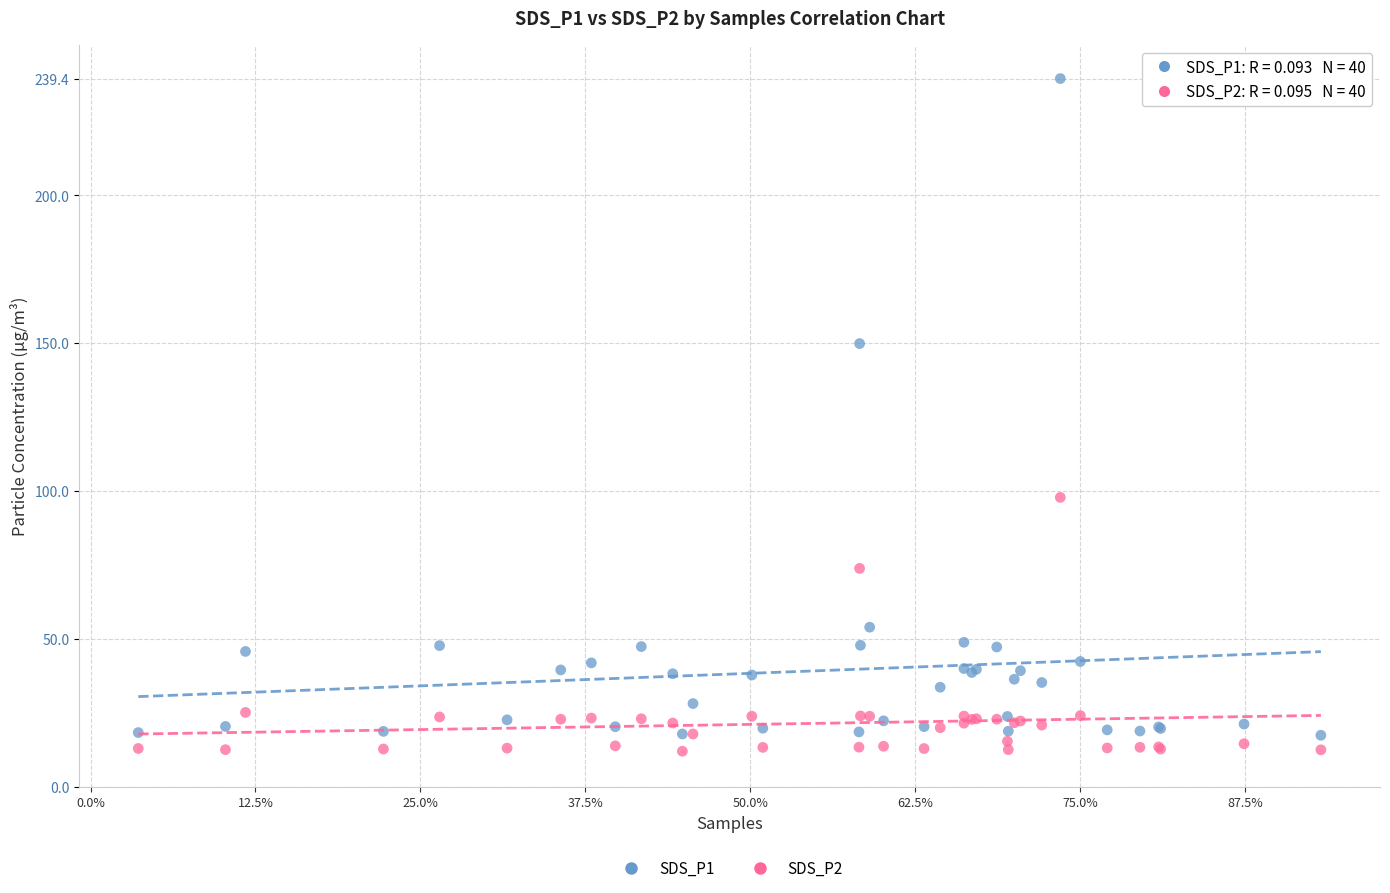

Which series has the largest Y range (max minus min)?

SDS_P1